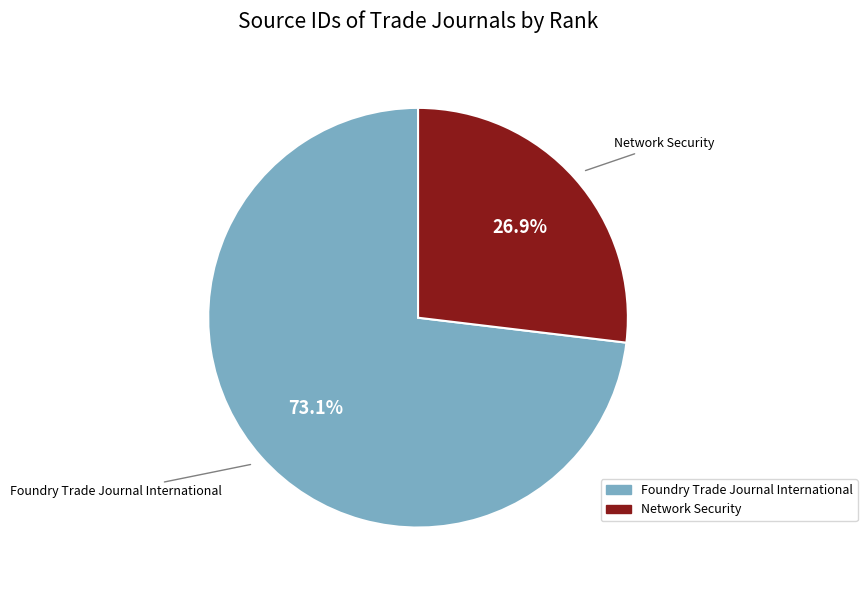

Combined, what portion of the pie is Foundry Trade Journal International and Network Security?

100.0%